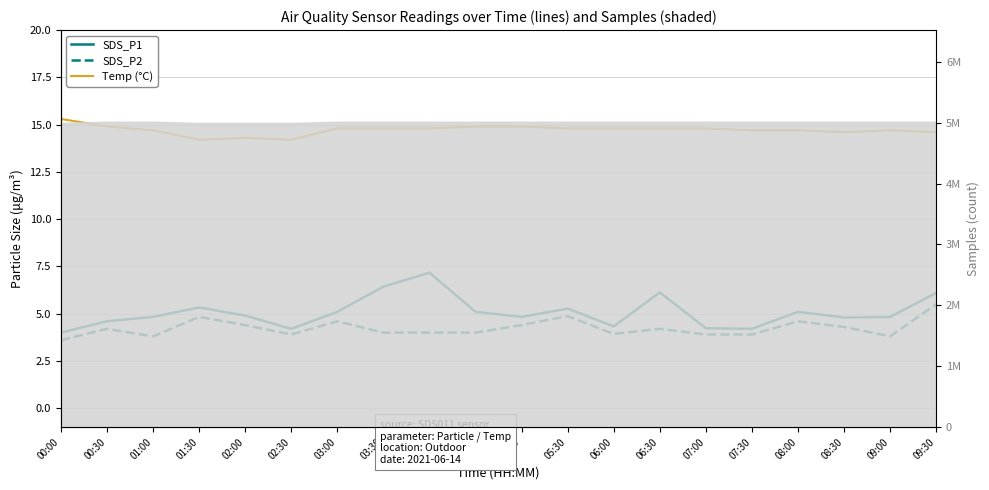

The value of SDS_P1 at 07:00 is 4.2. True or false?

True